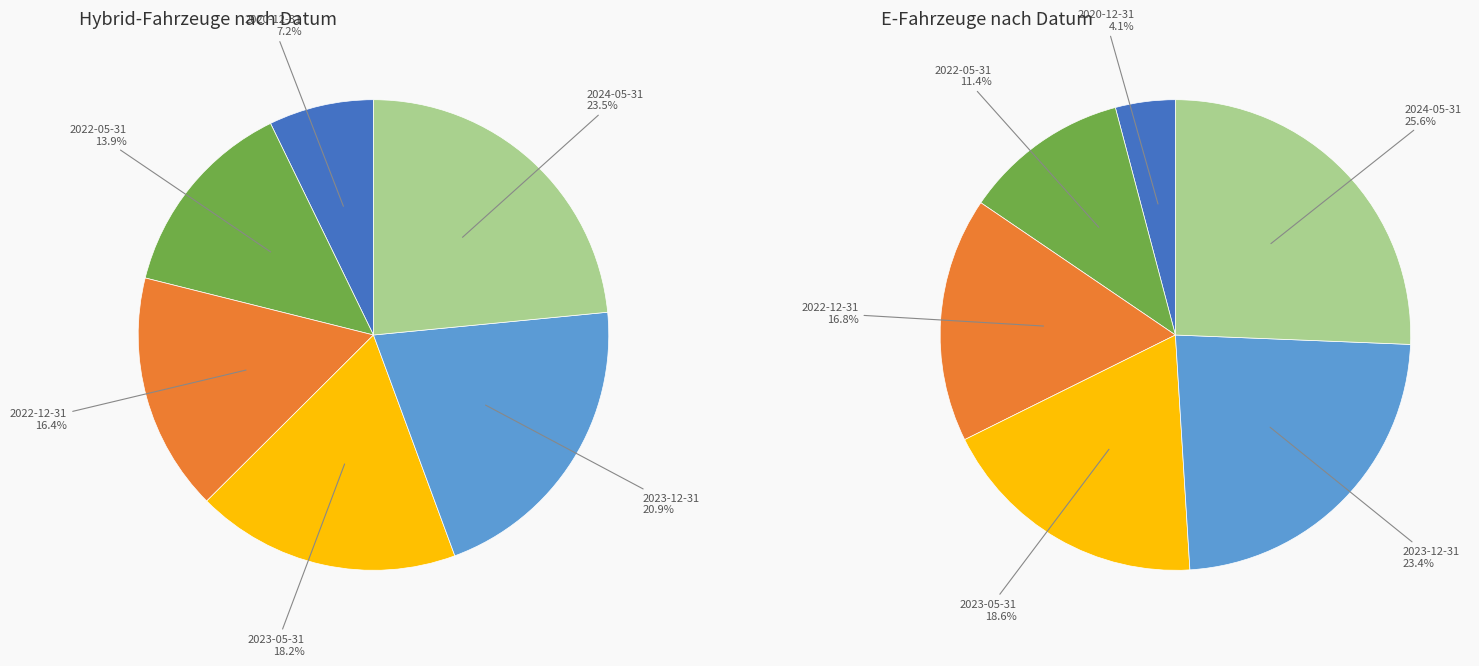

Does 2024-05-31 account for over 50% of the chart?

No